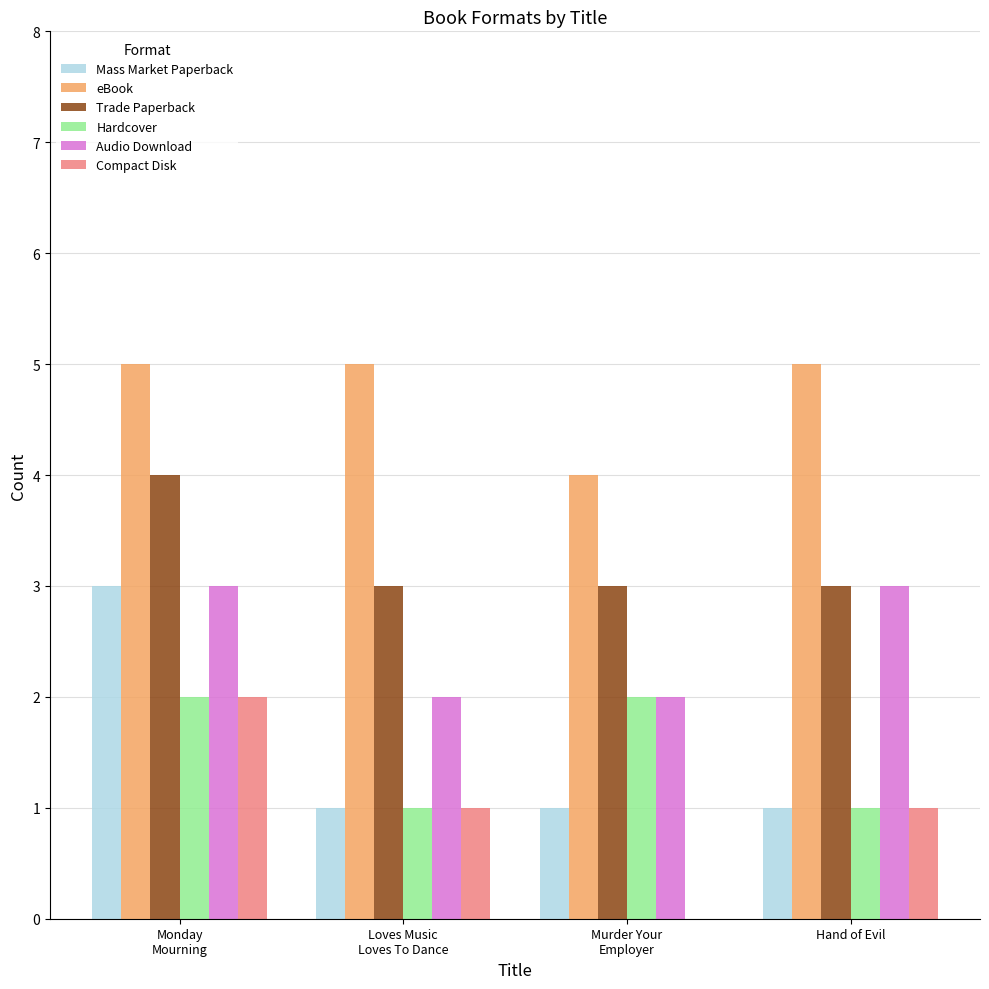

What is the total value across all series at Hand of Evil?

14